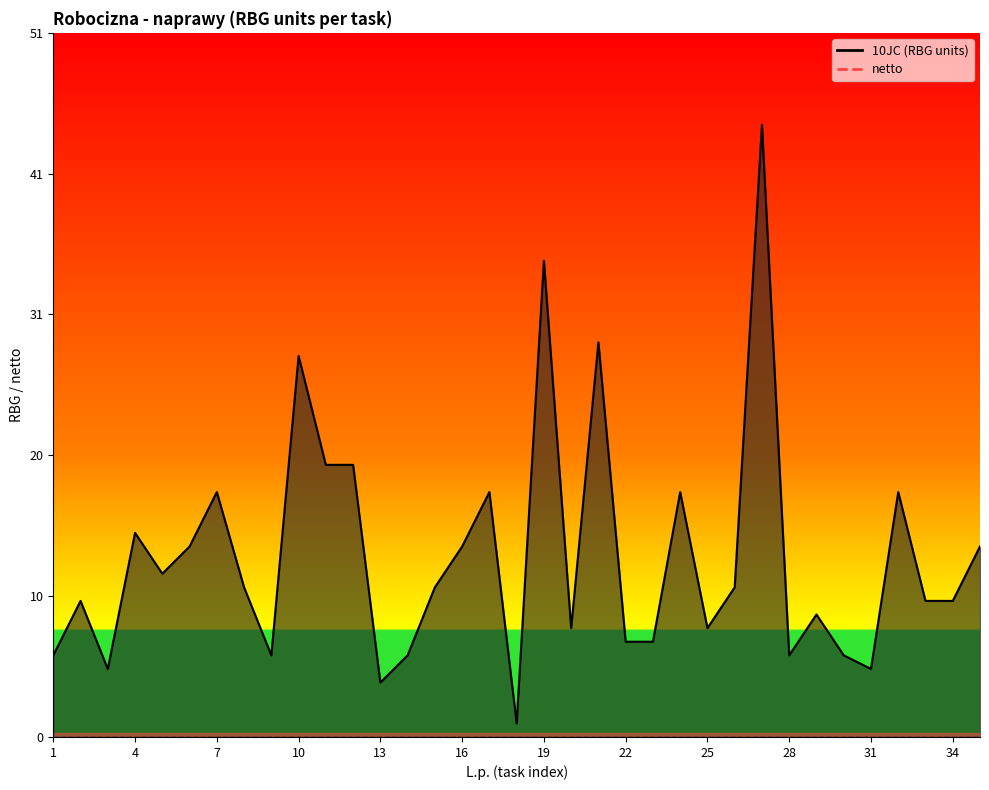

Where is the first local maximum?

2